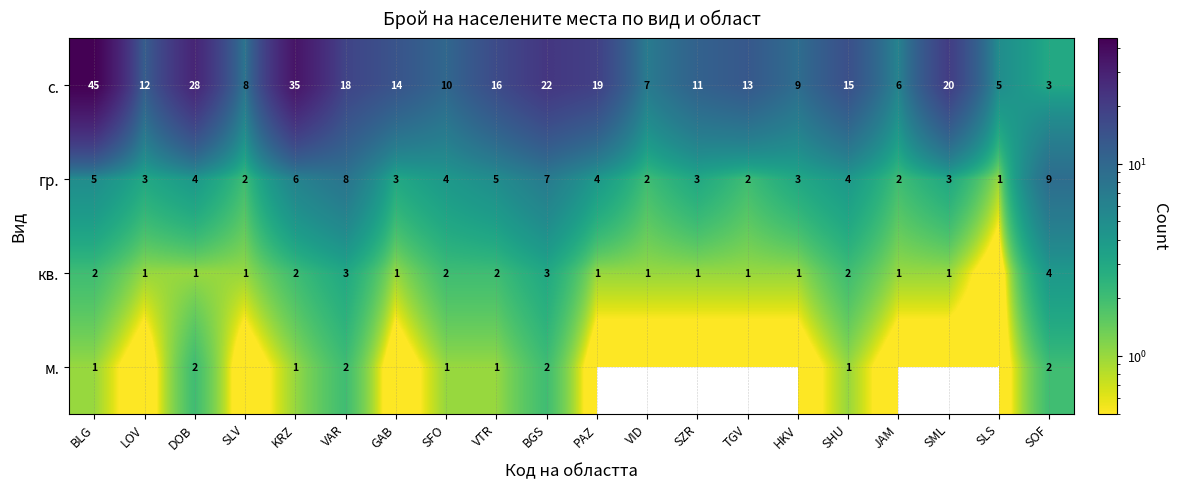

At which category is the sum across all series the highest?

BLG